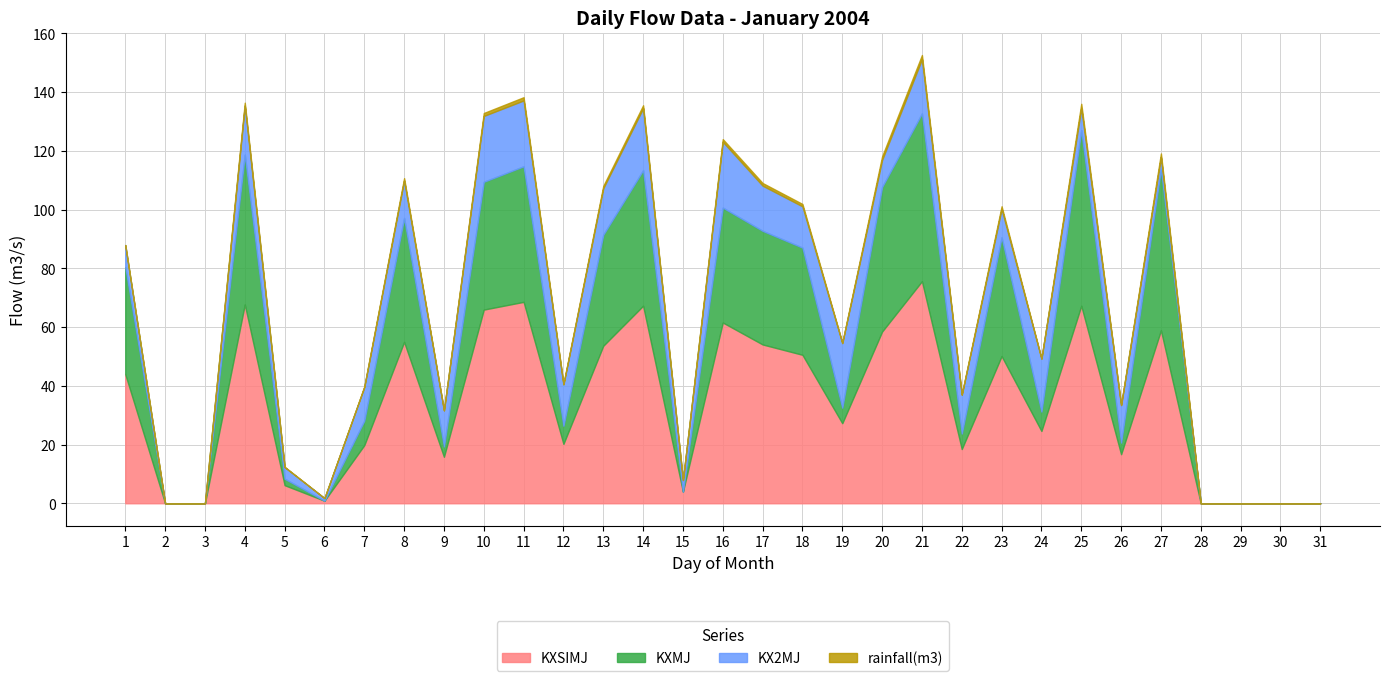

Reading left to right, what are all the values shown in this chart?

KXSIMJ: 44.0	0.0	0.0	67.7	6.2	0.9	19.8	54.9	15.8	65.9	68.6	20.2	53.6	67.2	4.0	61.5	54.1	50.5	27.3	58.5	75.6	18.5	50.1	24.6	67.2	16.7	58.9	0.0	0.0	0.0	0.0
KXMJ: 36.5	0.0	0.0	51.0	2.2	0.0	8.4	42.2	3.5	43.5	46.2	6.2	37.8	46.2	0.0	39.1	38.7	36.5	5.3	49.2	57.1	5.3	40.4	6.6	59.8	4.0	54.9	0.0	0.0	0.0	0.0
KX2MJ: 7.5	0.0	0.0	16.7	4.0	0.9	11.4	12.7	12.3	22.4	22.4	14.1	15.8	21.1	4.0	22.4	15.4	14.1	22.0	9.2	18.5	13.2	9.7	18.0	7.5	12.7	4.0	0.0	0.0	0.0	0.0
rainfall(m3): 0.0	0.0	0.0	1.0	0.1	0.0	0.2	0.8	0.0	1.0	1.1	0.2	0.8	1.0	0.0	0.9	0.9	0.8	0.2	1.2	1.4	0.2	0.9	0.1	1.5	0.1	1.3	0.0	0.0	0.0	0.0